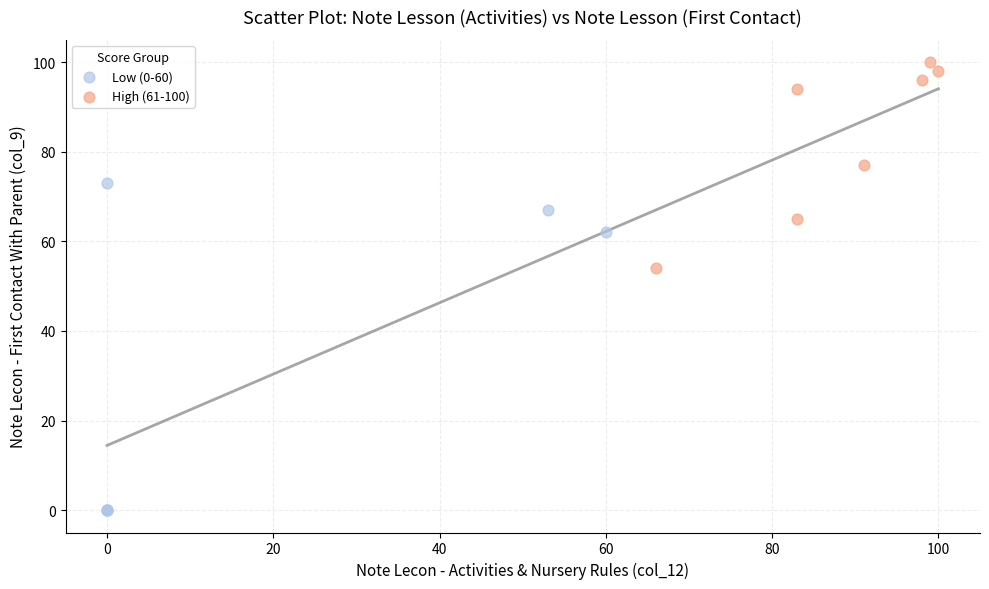

Which series reaches the minimum Y coordinate?

Low (0-60)